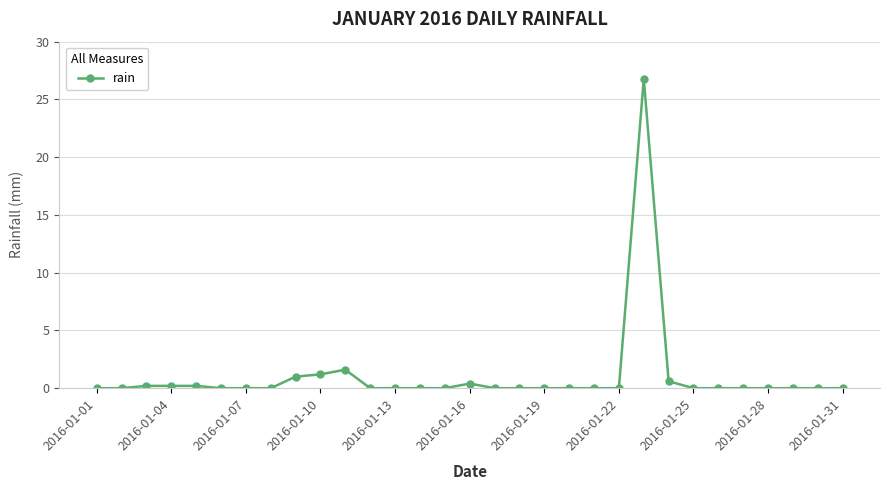

How many distinct data groups are displayed?

1